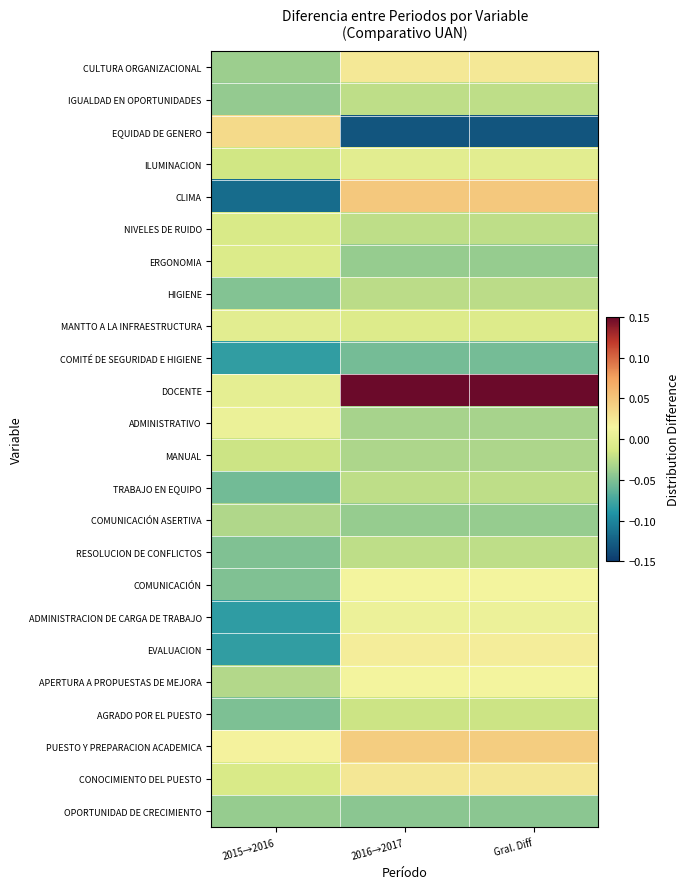

Reading left to right, extract all data points from this chart.

CULTURA ORGANIZACIONAL: 2015→2016=-0.0	2016→2017=0.0	Gral. Diff=0.0
IGUALDAD EN OPORTUNIDADES: 2015→2016=-0.0	2016→2017=-0.0	Gral. Diff=-0.0
EQUIDAD DE GENERO: 2015→2016=0.0	2016→2017=-0.1	Gral. Diff=-0.1
ILUMINACION: 2015→2016=-0.0	2016→2017=-0.0	Gral. Diff=-0.0
CLIMA: 2015→2016=-0.1	2016→2017=0.0	Gral. Diff=0.0
NIVELES DE RUIDO: 2015→2016=-0.0	2016→2017=-0.0	Gral. Diff=-0.0
ERGONOMIA: 2015→2016=-0.0	2016→2017=-0.0	Gral. Diff=-0.0
HIGIENE: 2015→2016=-0.0	2016→2017=-0.0	Gral. Diff=-0.0
MANTTO A LA INFRAESTRUCTURA: 2015→2016=-0.0	2016→2017=-0.0	Gral. Diff=-0.0
COMITÉ DE SEGURIDAD E HIGIENE: 2015→2016=-0.1	2016→2017=-0.1	Gral. Diff=-0.1
DOCENTE: 2015→2016=0.0	2016→2017=0.2	Gral. Diff=0.2
ADMINISTRATIVO: 2015→2016=0.0	2016→2017=-0.0	Gral. Diff=-0.0
MANUAL: 2015→2016=-0.0	2016→2017=-0.0	Gral. Diff=-0.0
TRABAJO EN EQUIPO: 2015→2016=-0.1	2016→2017=-0.0	Gral. Diff=-0.0
COMUNICACIÓN ASERTIVA: 2015→2016=-0.0	2016→2017=-0.0	Gral. Diff=-0.0
RESOLUCION DE CONFLICTOS: 2015→2016=-0.1	2016→2017=-0.0	Gral. Diff=-0.0
COMUNICACIÓN: 2015→2016=-0.0	2016→2017=0.0	Gral. Diff=0.0
ADMINISTRACION DE CARGA DE TRABAJO: 2015→2016=-0.1	2016→2017=0.0	Gral. Diff=0.0
EVALUACION: 2015→2016=-0.1	2016→2017=0.0	Gral. Diff=0.0
APERTURA A PROPUESTAS DE MEJORA: 2015→2016=-0.0	2016→2017=0.0	Gral. Diff=0.0
AGRADO POR EL PUESTO: 2015→2016=-0.1	2016→2017=-0.0	Gral. Diff=-0.0
PUESTO Y PREPARACION ACADEMICA: 2015→2016=0.0	2016→2017=0.0	Gral. Diff=0.0
CONOCIMIENTO DEL PUESTO: 2015→2016=-0.0	2016→2017=0.0	Gral. Diff=0.0
OPORTUNIDAD DE CRECIMIENTO: 2015→2016=-0.0	2016→2017=-0.0	Gral. Diff=-0.0